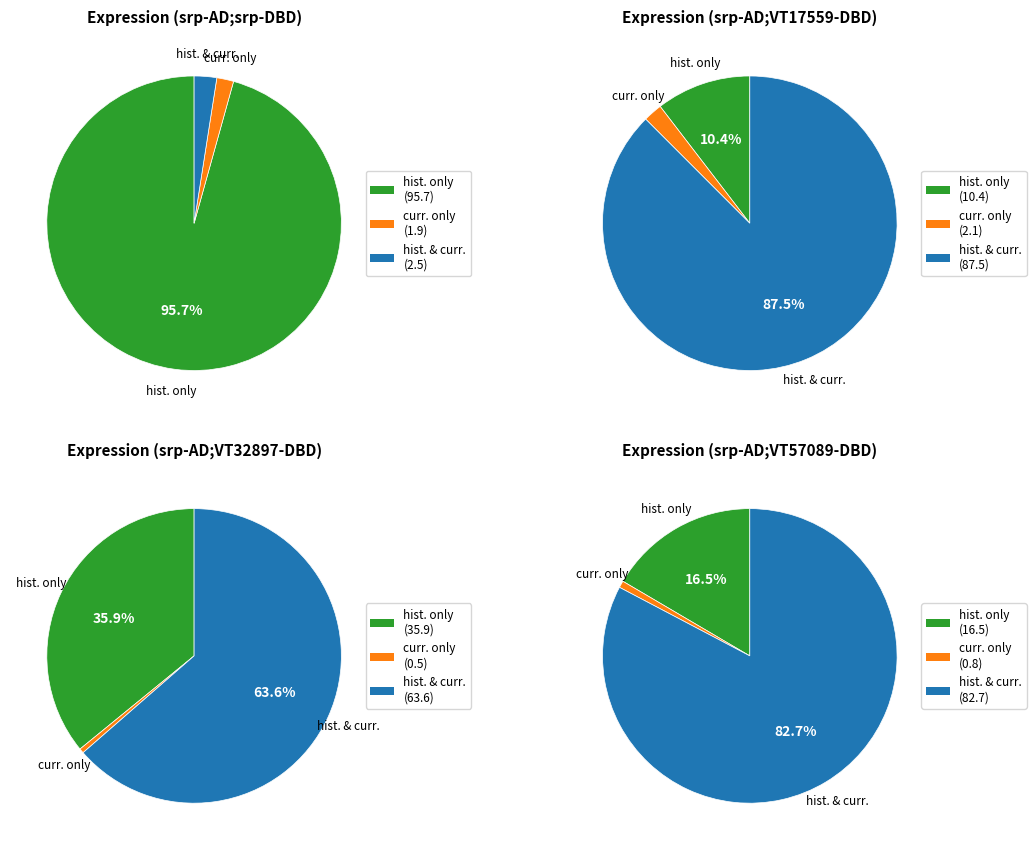

How much of the chart is everything except srp-AD;VT17559-DBD?

94.1%